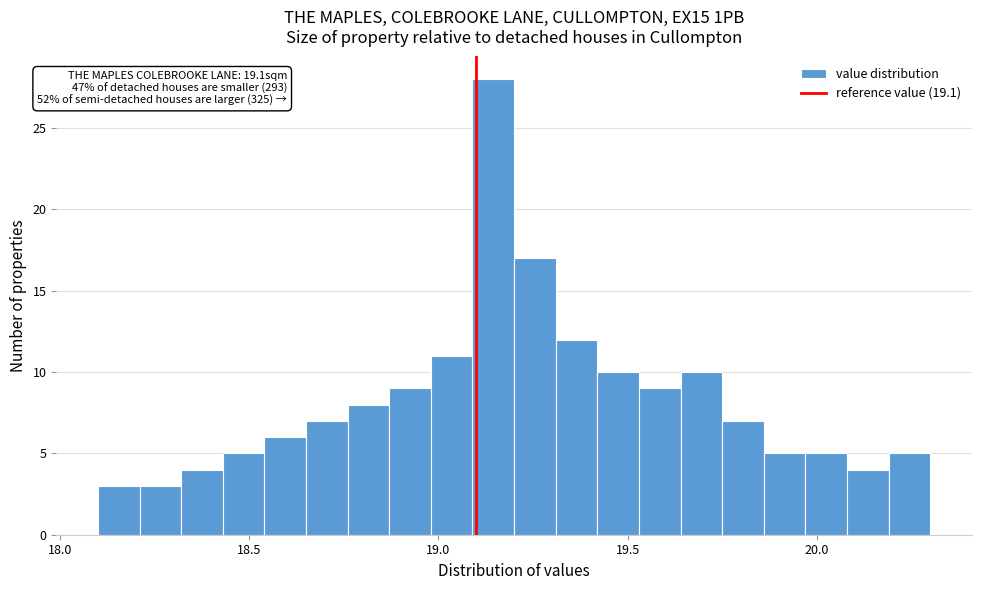

Read against the x-axis, roughly where is the centre of the tallest bar?

19.15